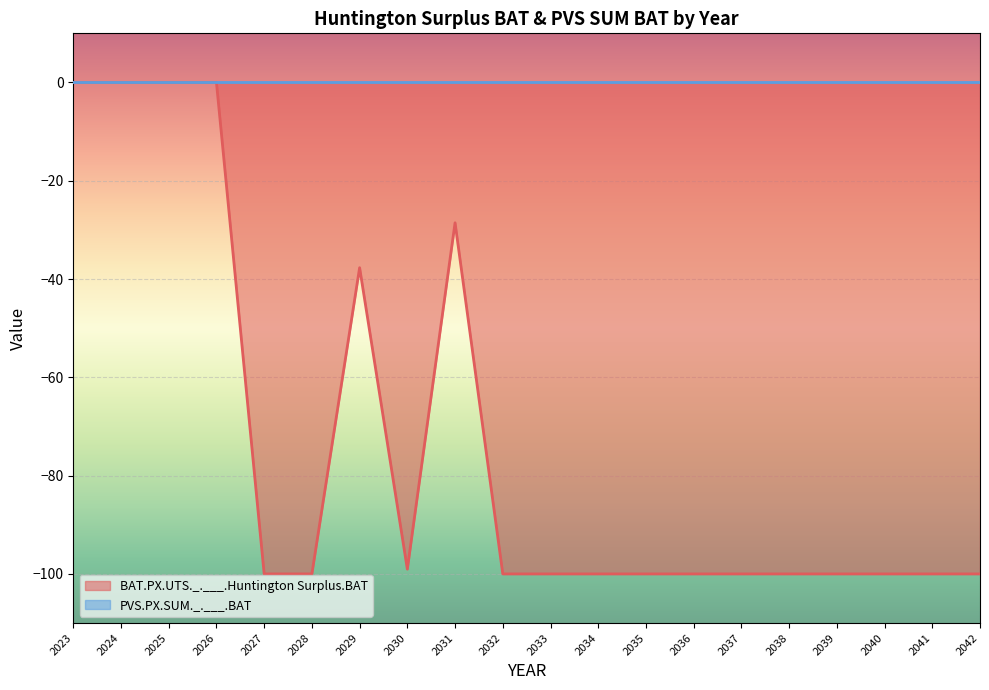

Reading right to left, extract all data points from this chart.

-100.0	-100.0	-100.0	-100.0	-100.0	-100.0	-100.0	-100.0	-100.0	-100.0	-100.0	-28.6	-99.0	-37.7	-100.0	-100.0	0.0	0.0	0.0	0.0